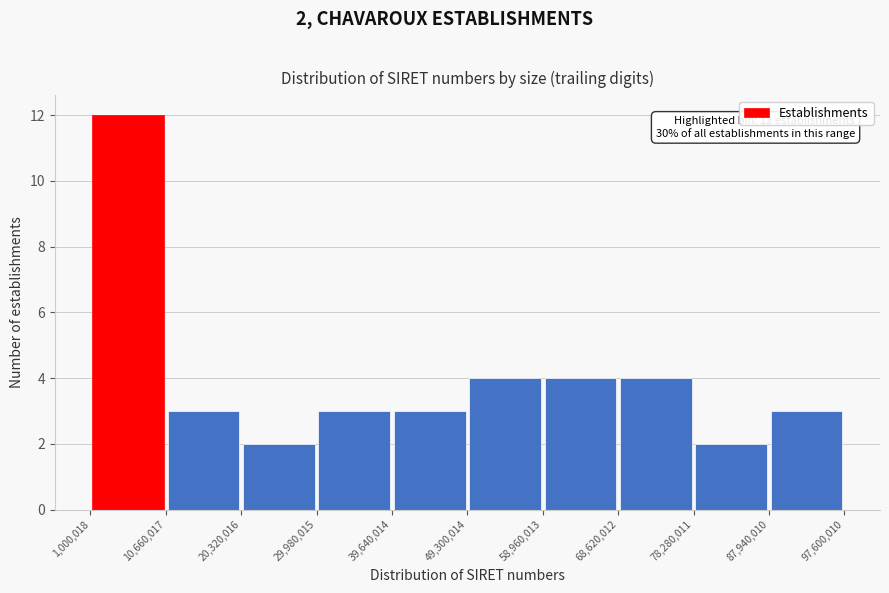

Which range on the x-axis has the tallest bar?

1,000,018 to 10,660,017